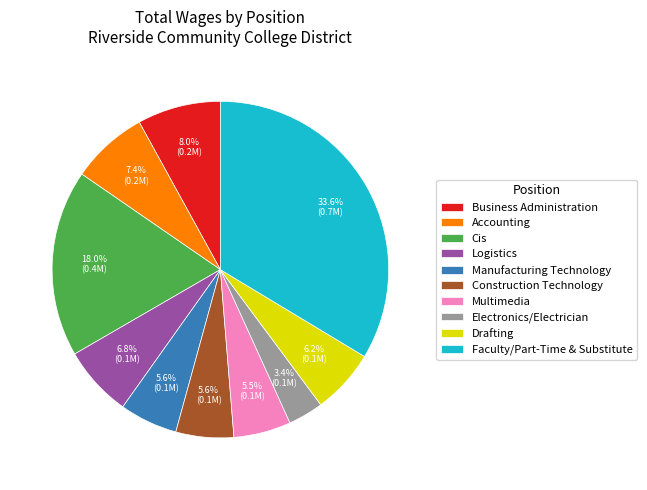

Does Drafting account for over 50% of the chart?

No